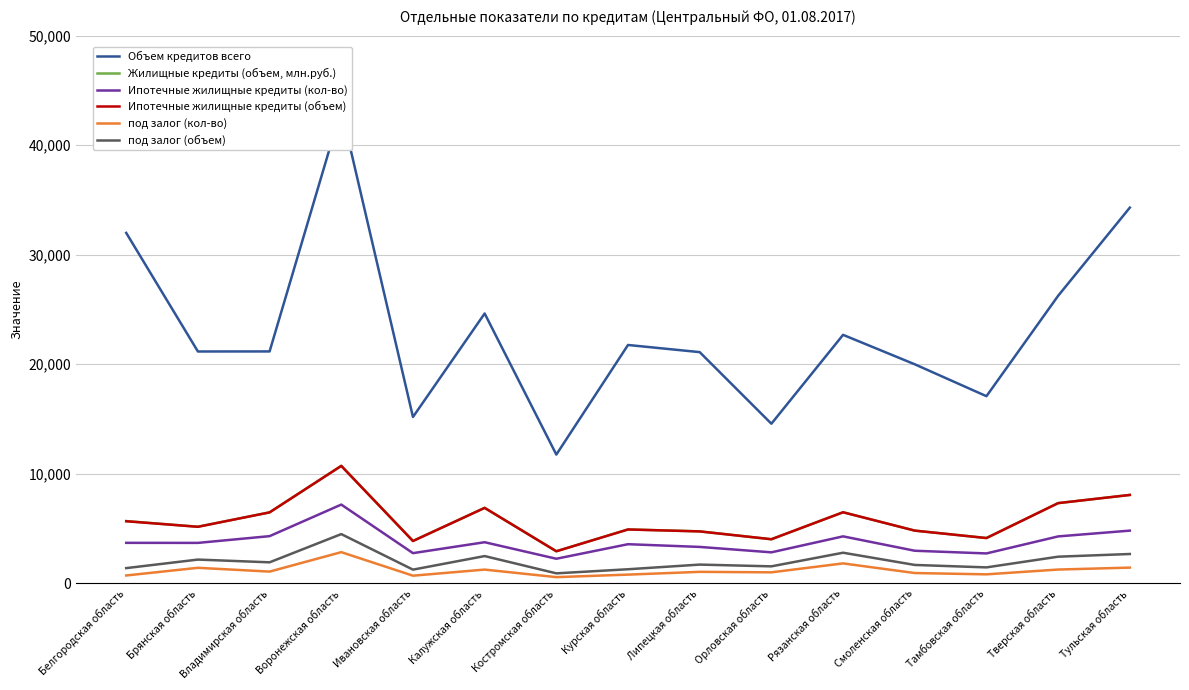

What is the difference between the maximum and minimum values in the Ипотечные жилищные кредиты (кол-во) series?

4945